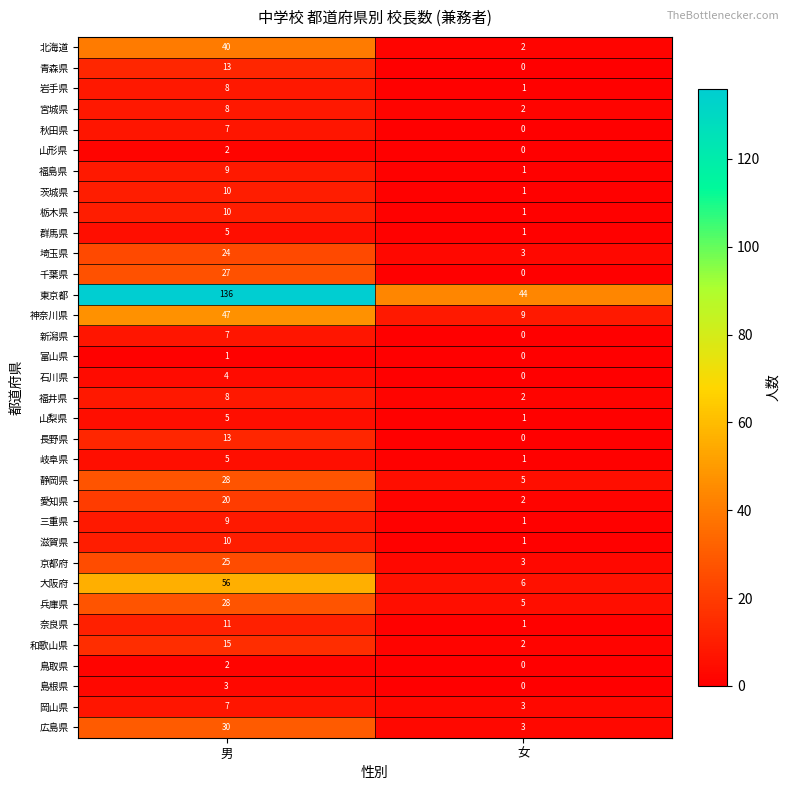

What is the greatest value displayed?

136